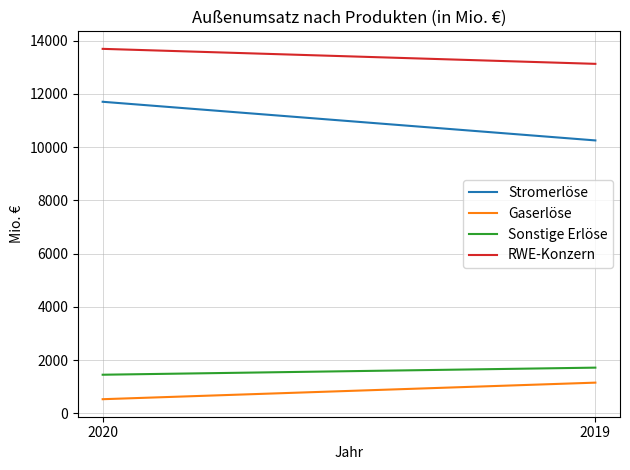

Where is Stromerlöse nearest to the value 10975?

2019